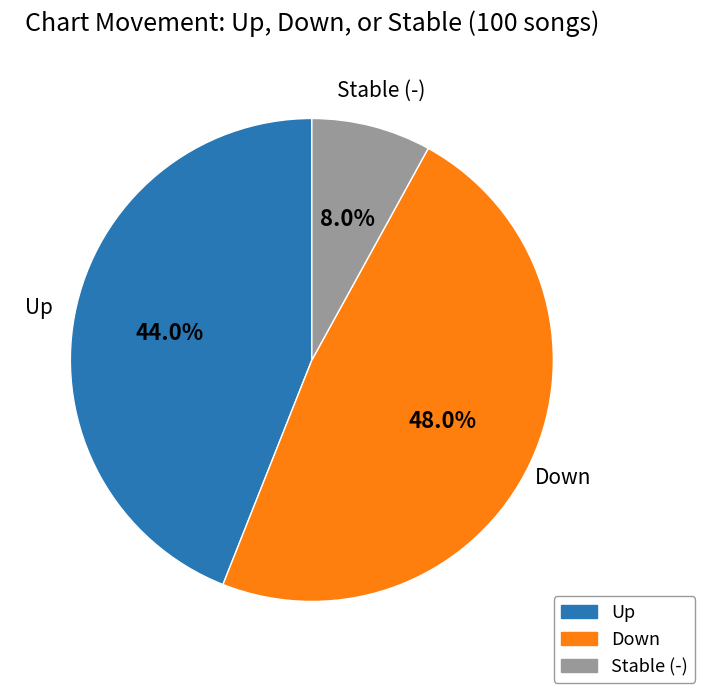

Is there any slice that represents more than half of the pie?

No